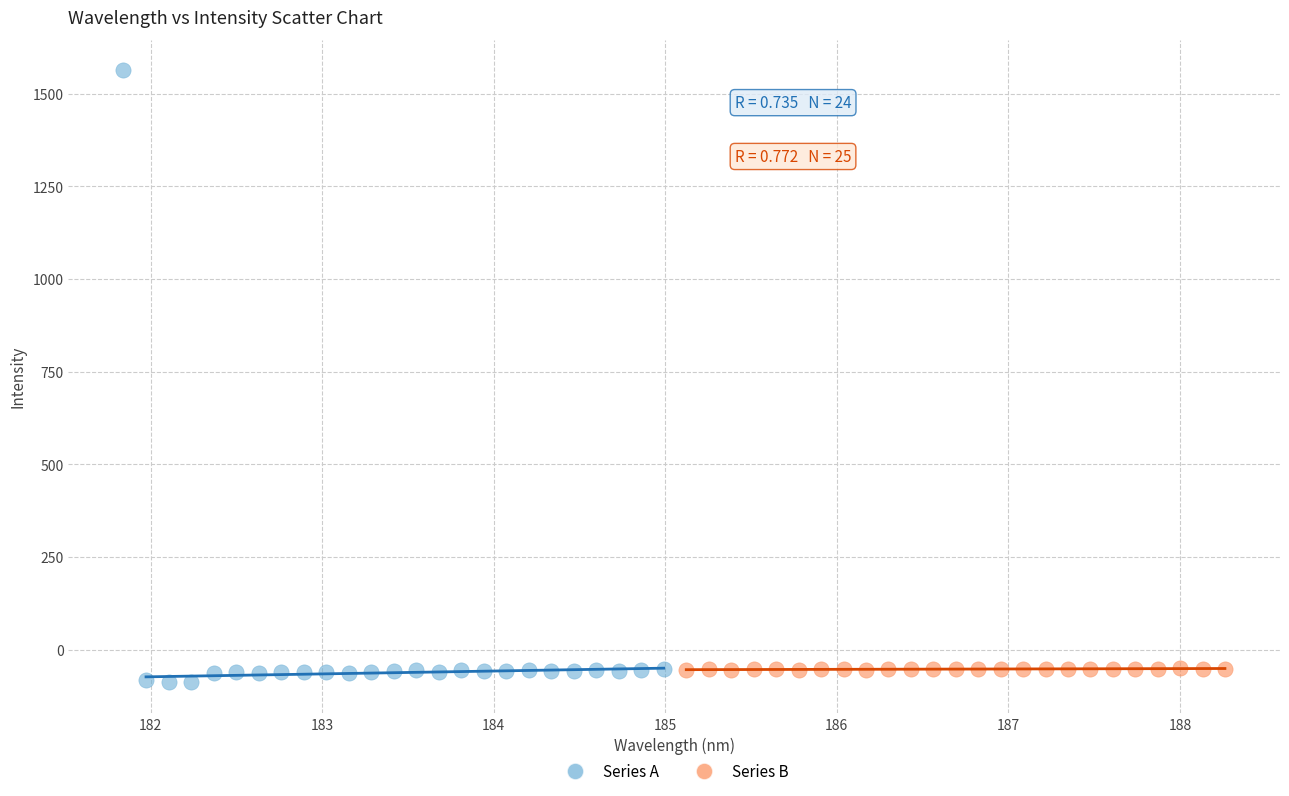

Which series contains the highest Y value?

Series A